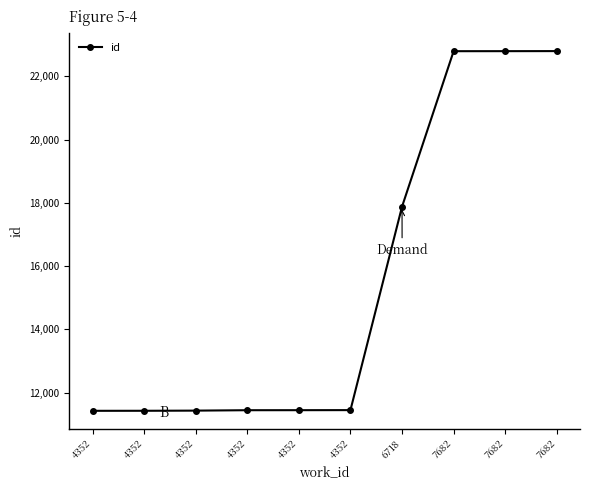

What is the average value?

15487